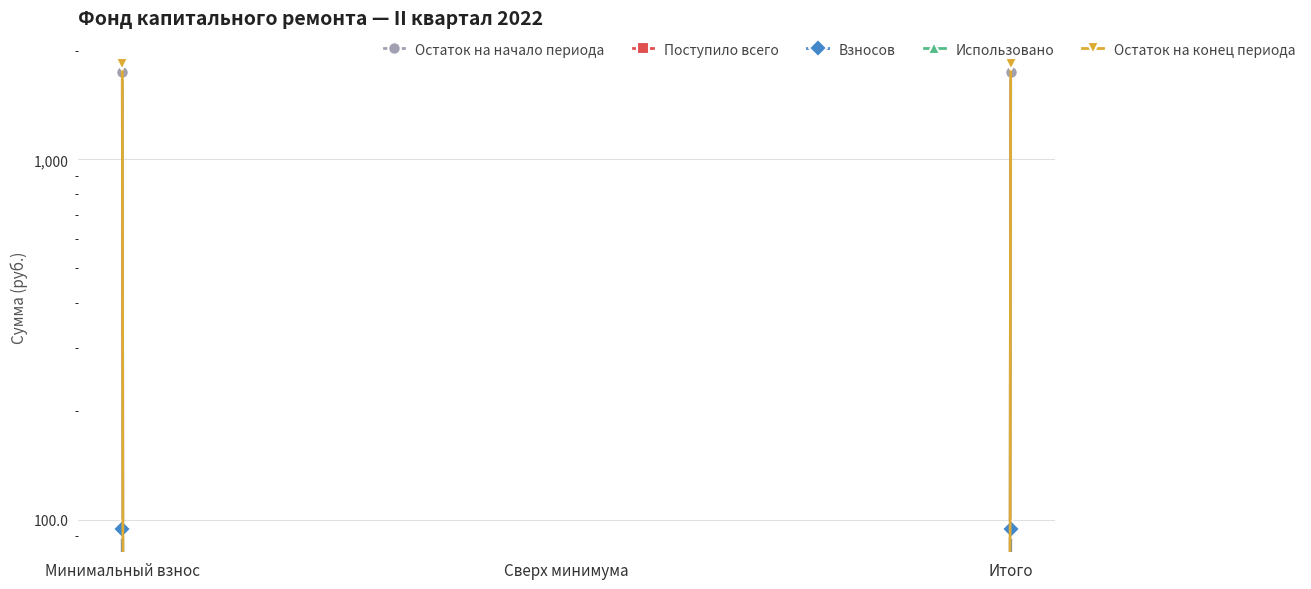

At which label does Остаток на конец периода first exceed 1839?

Минимальный взнос